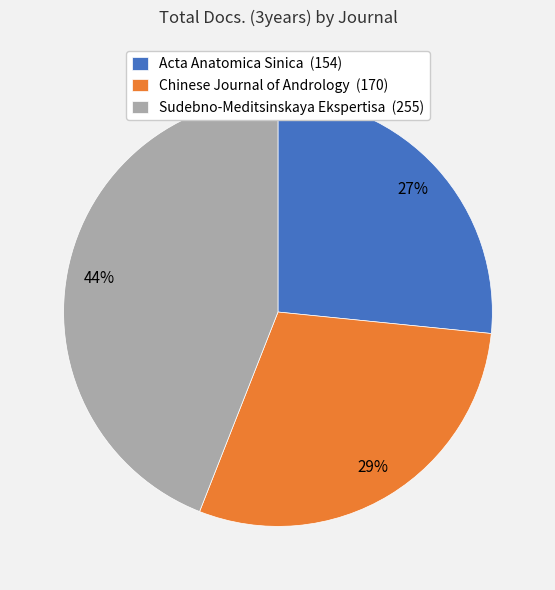

Approximately how many times larger is the value at Chinese Journal of Andrology (170) compared to Sudebno-Meditsinskaya Ekspertisa (255)?

0.7